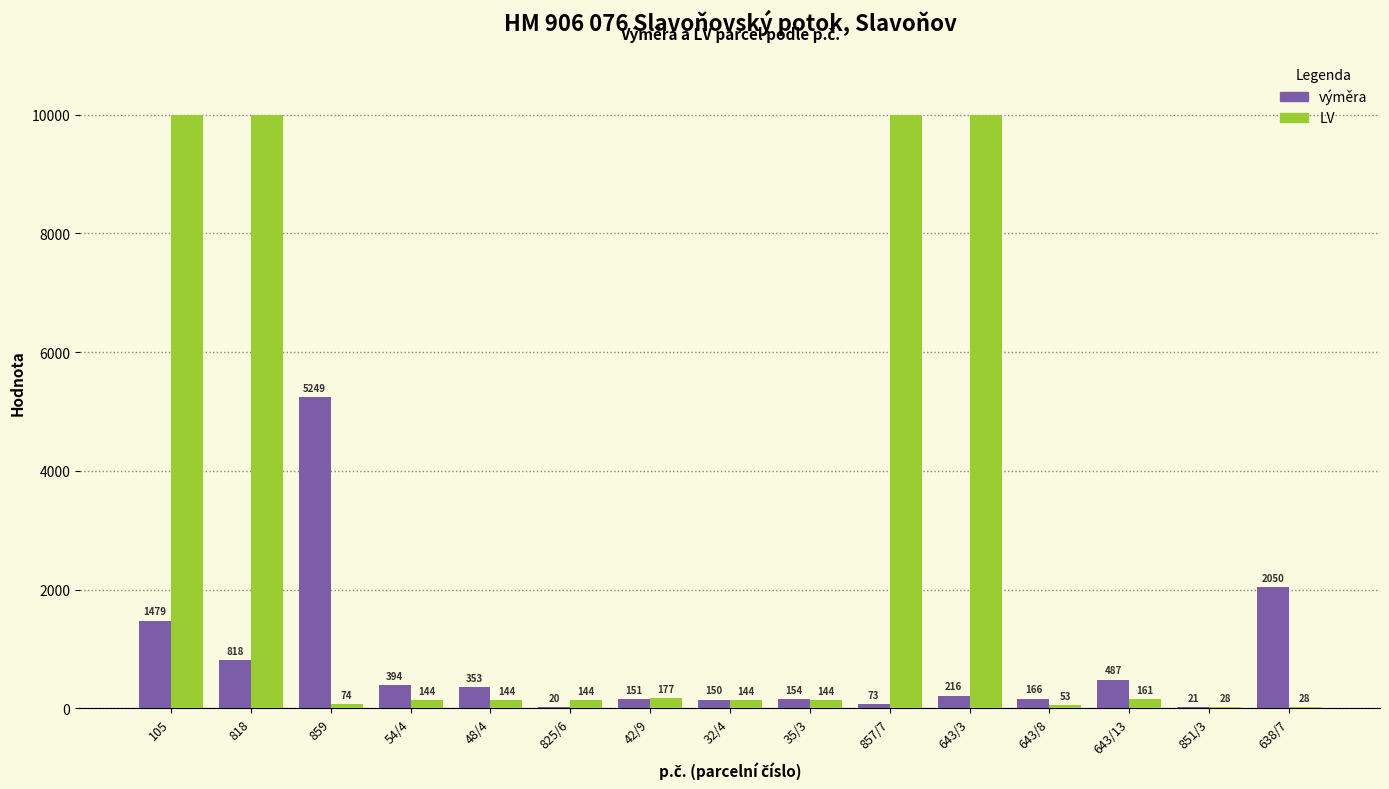

What is the difference between the LV values at 638/7 and 35/3?

116